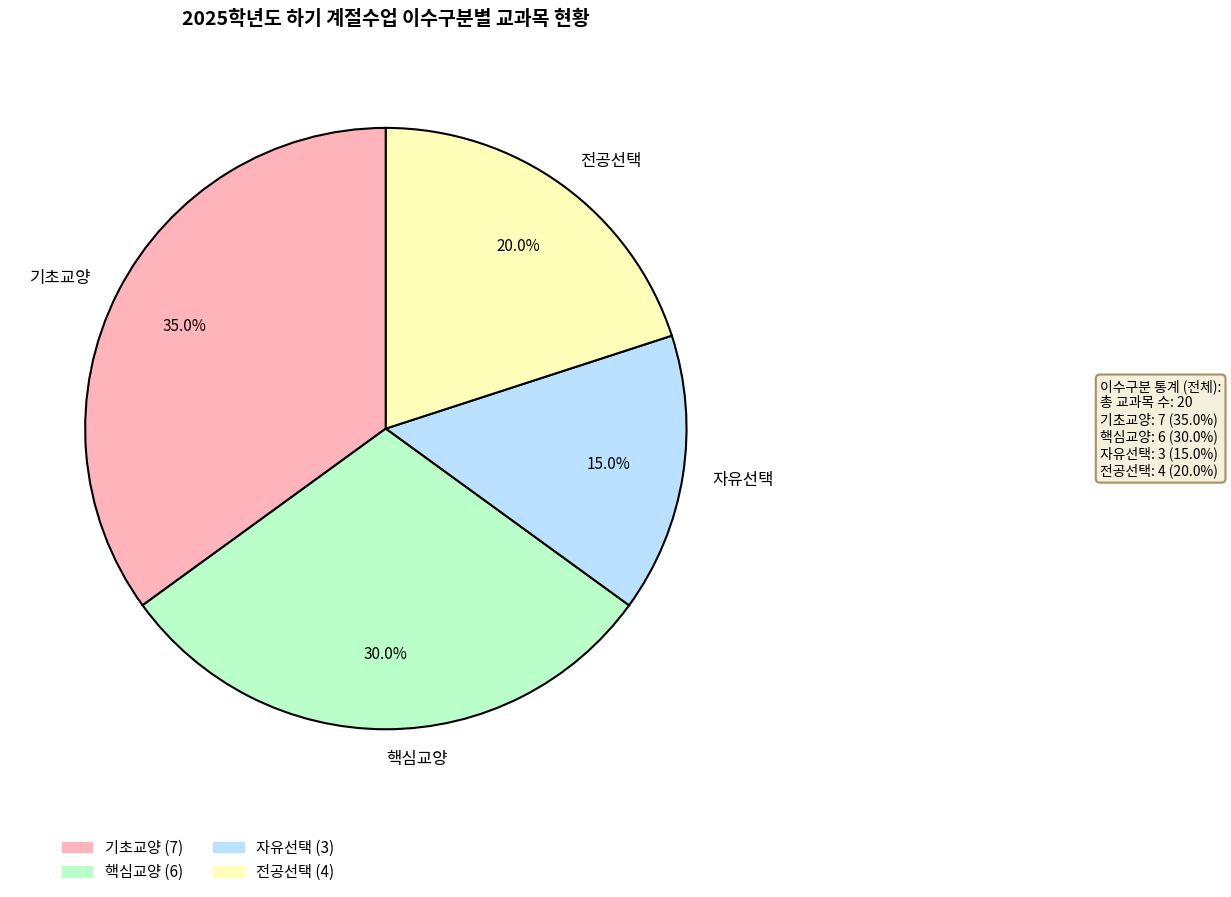

How many slices are in this pie chart?

4